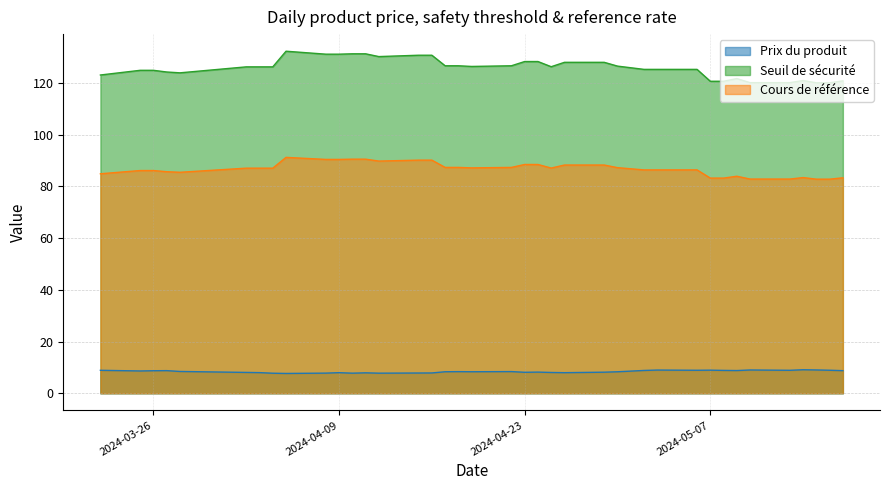

Rank the series by their average value, from highest to lowest.

Seuil de sécurité, Cours de référence, Prix du produit